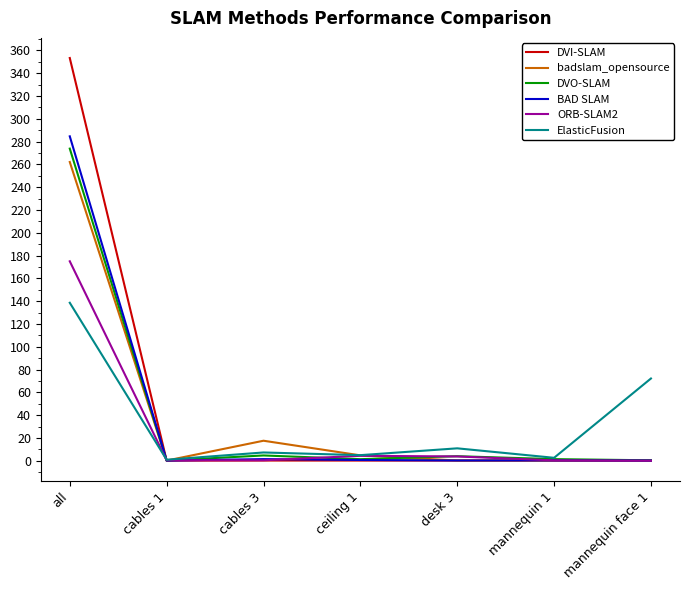

What is the sum of all DVO-SLAM values?

285.8